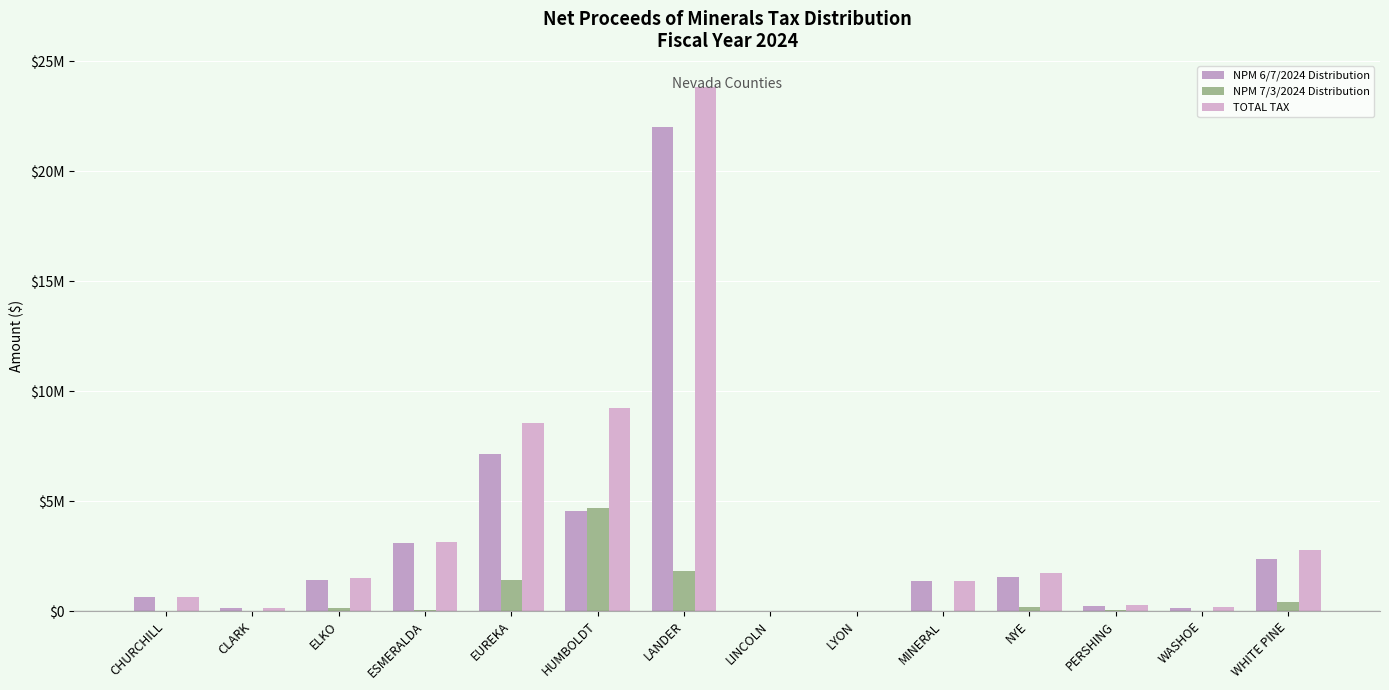

Which has a higher value, WHITE PINE or NYE?

WHITE PINE